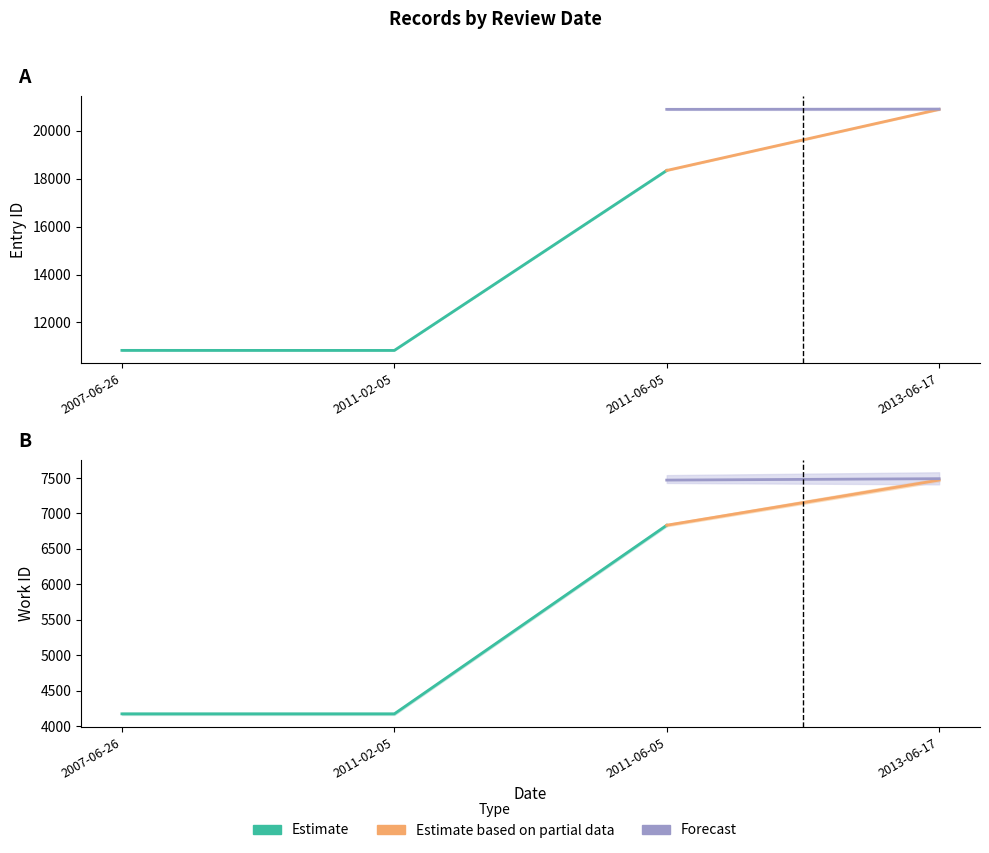

What is the sum of the id values at 2011-06-05 and 2011-02-05?

29177